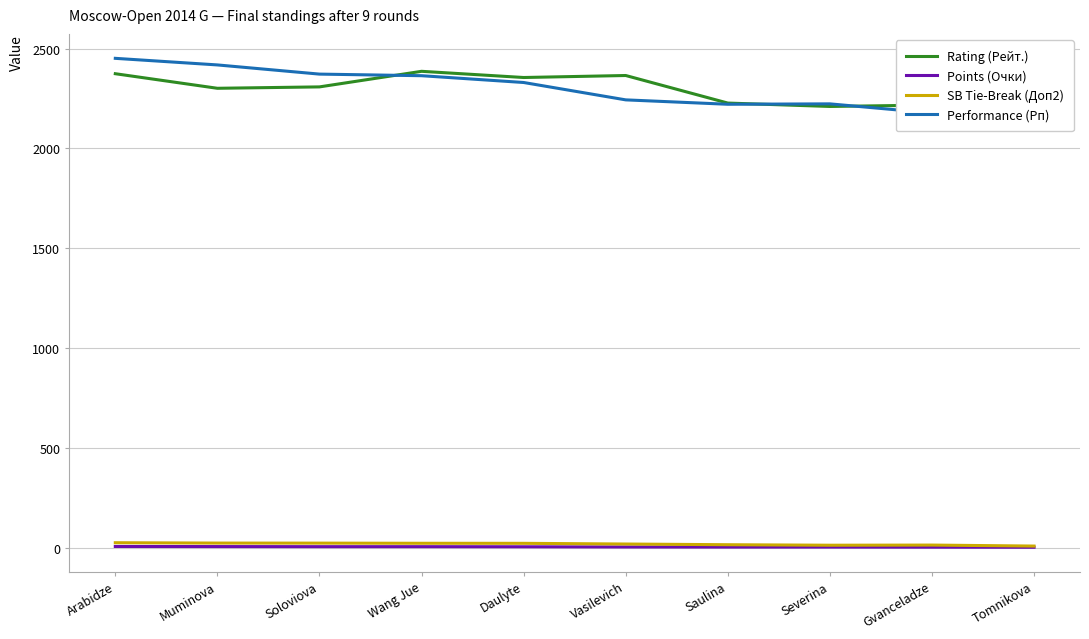

Between Arabidze and Severina, which series saw the biggest shift?

Performance (Рп)